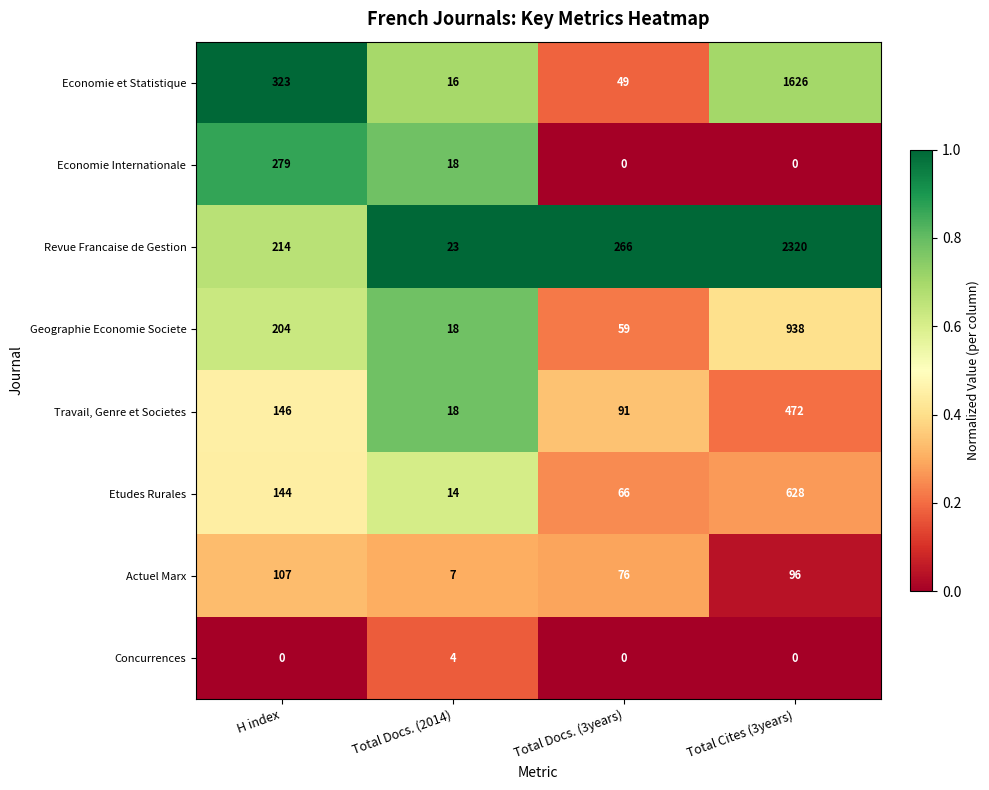

Which category has the lowest value in the Economie et Statistique series?

Total Docs. (2014)